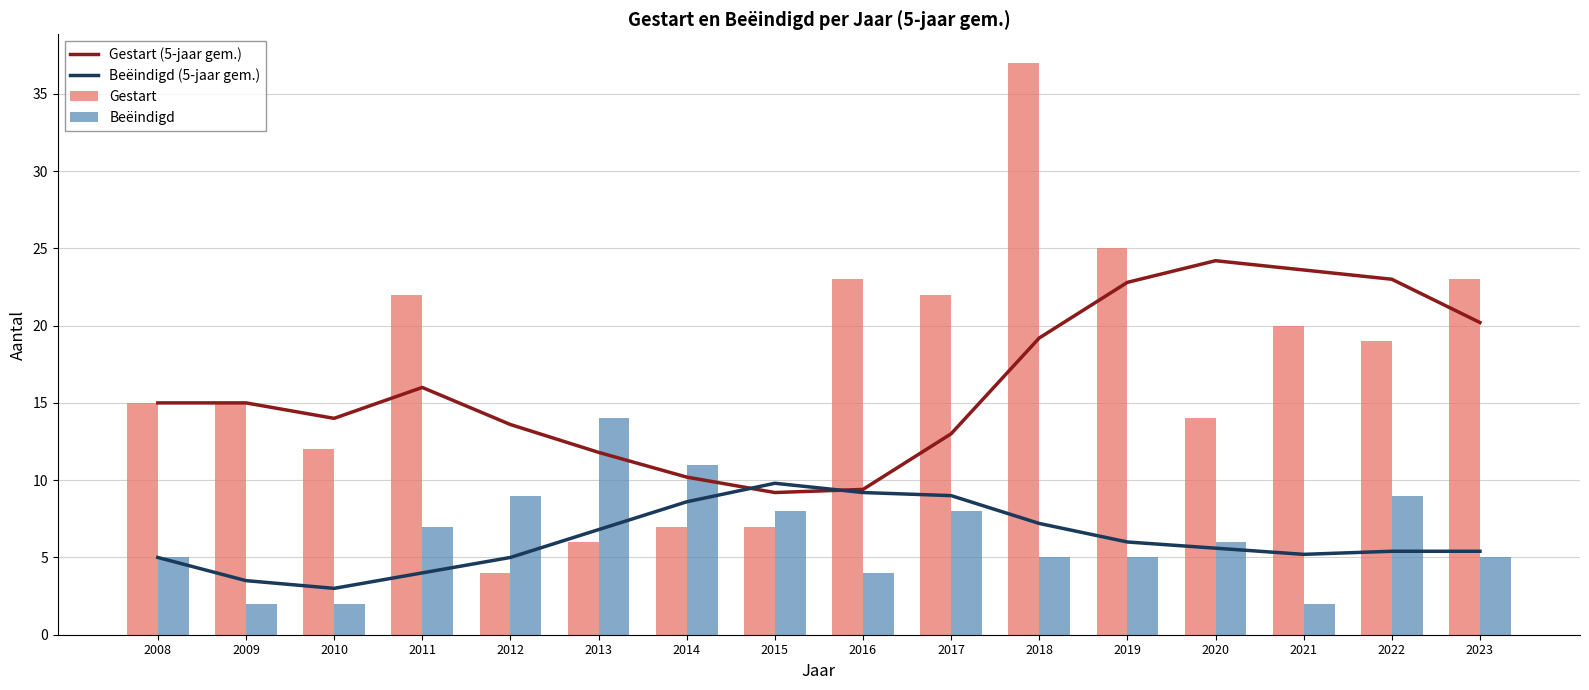

What are all the series names shown in the legend?

Gestart (5-jaar gem.), Beëindigd (5-jaar gem.), Gestart, Beëindigd